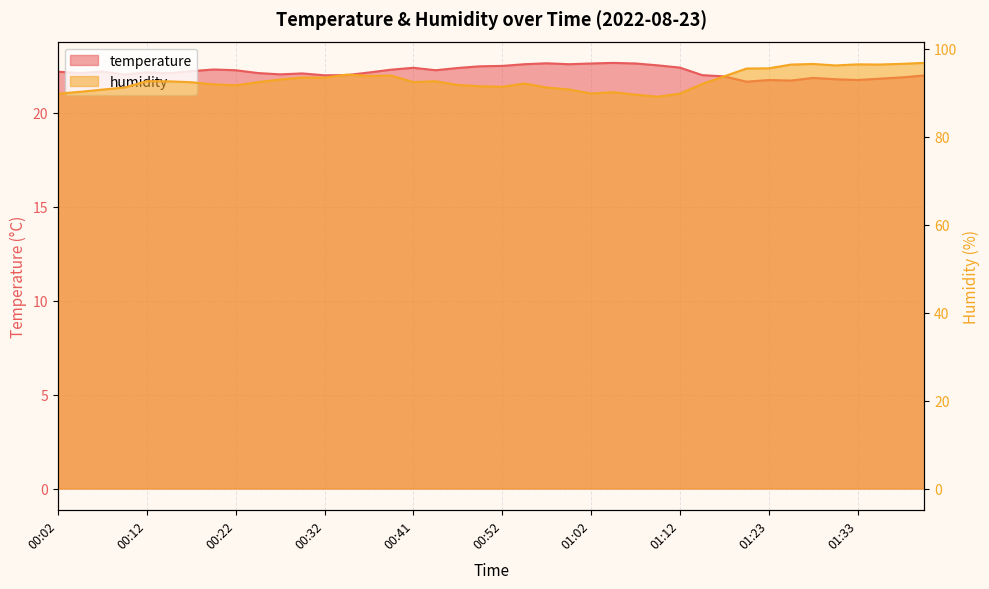

What is the total value across all series at 00:32?

115.4